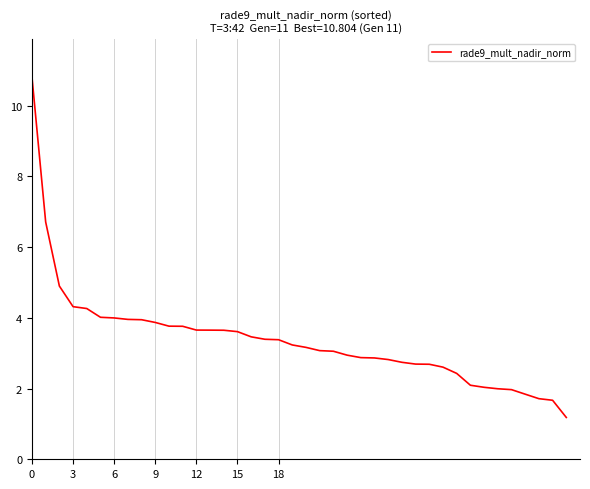

What is the difference between the maximum and minimum values?

9.6